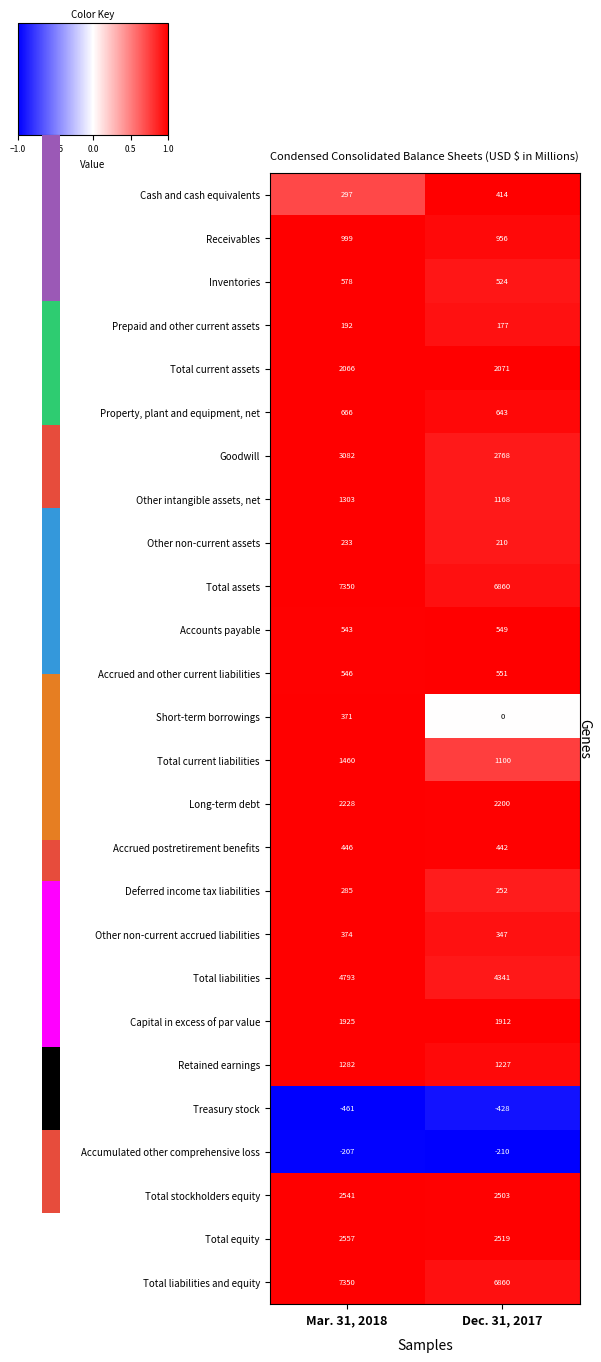

At which label is Accounts payable closest to 546?

Mar. 31, 2018